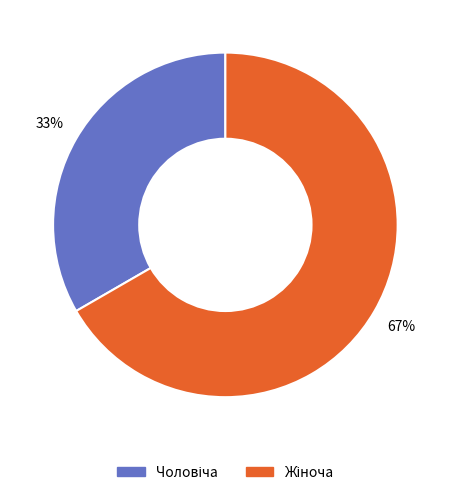

How many slices are in this pie chart?

2